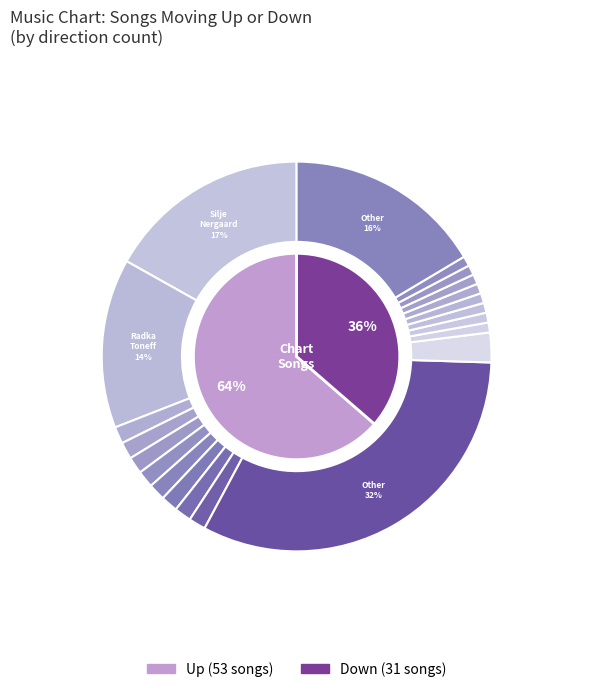

How many segments does this pie chart have?

2